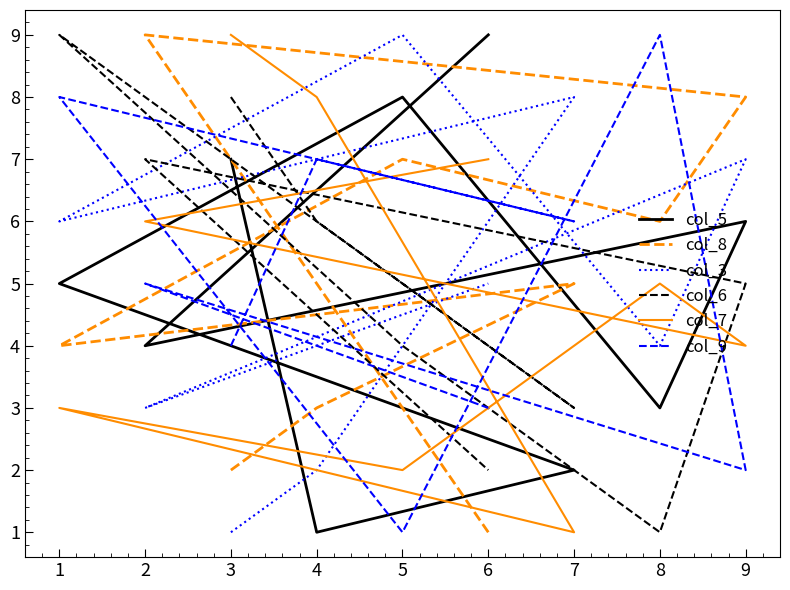

What is the difference between the col_9 values at 2 and 4?

2